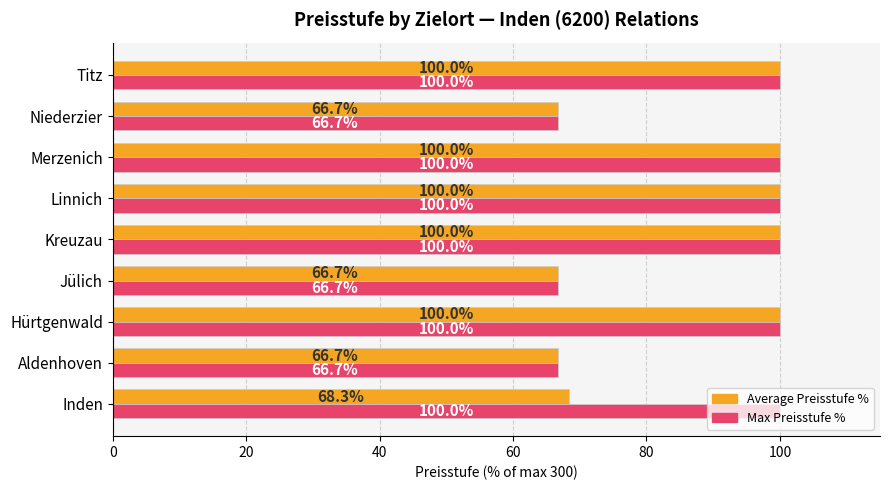

At how many categories does at least one series exceed 89?

6